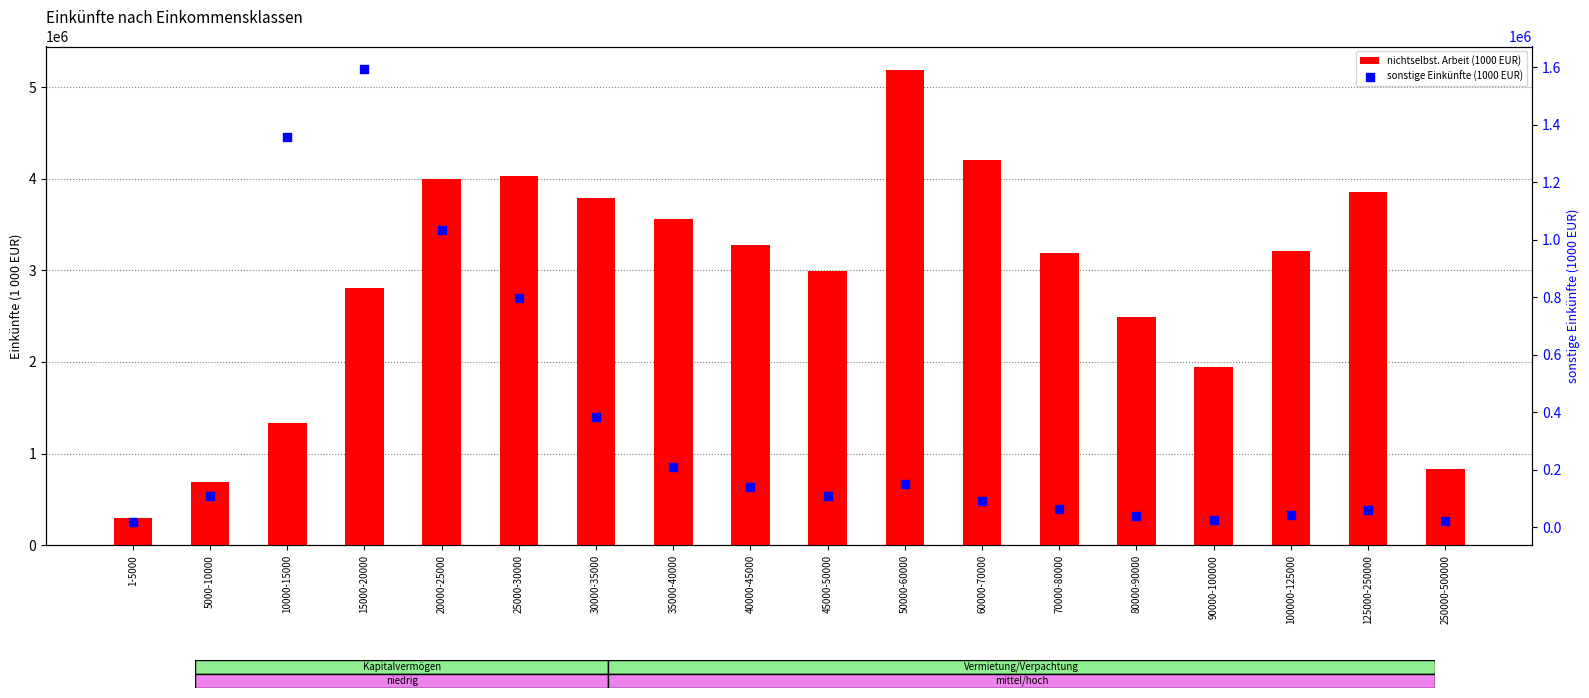

What is the total value across all series at 15000-20000?

4400227